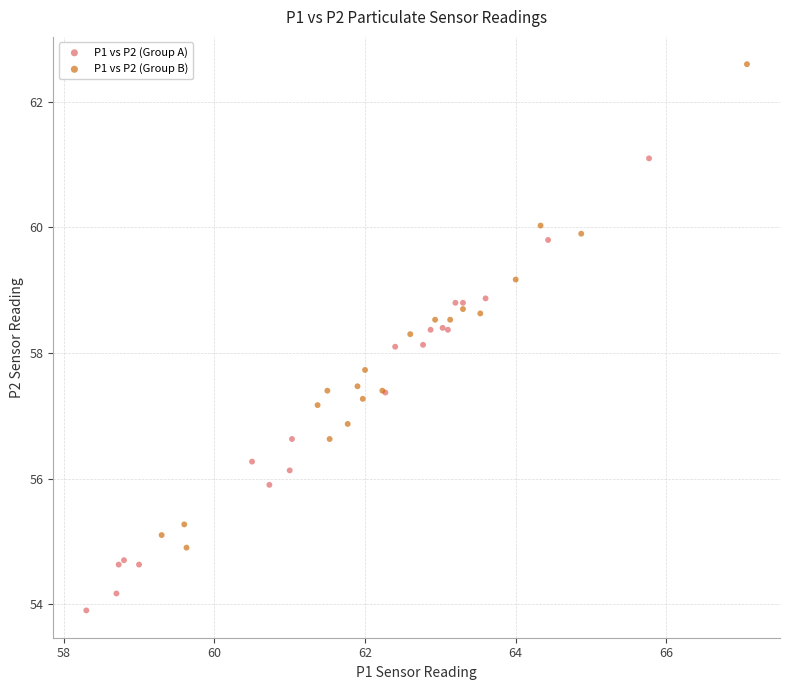

Which series reaches the maximum Y coordinate?

P1 vs P2 (Group B)